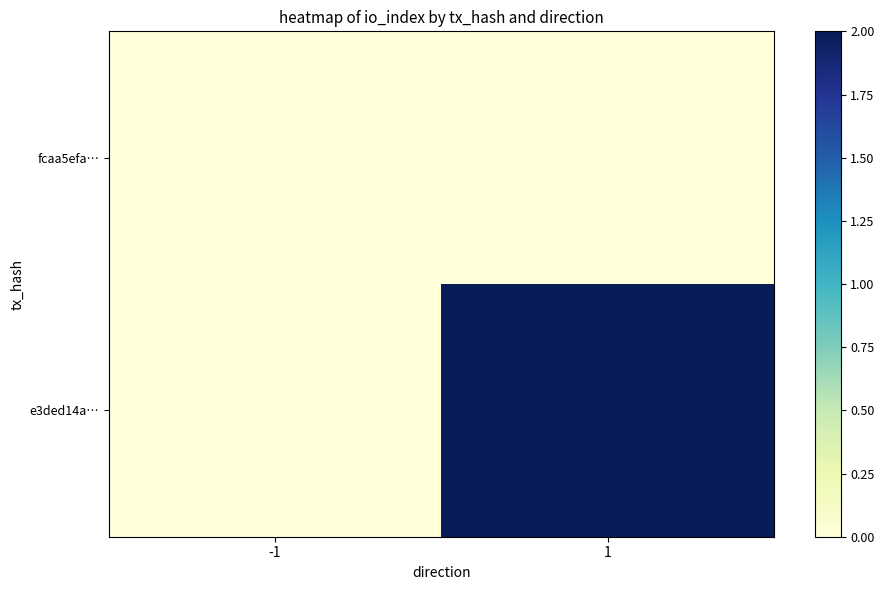

How many categories are shown in the chart?

2